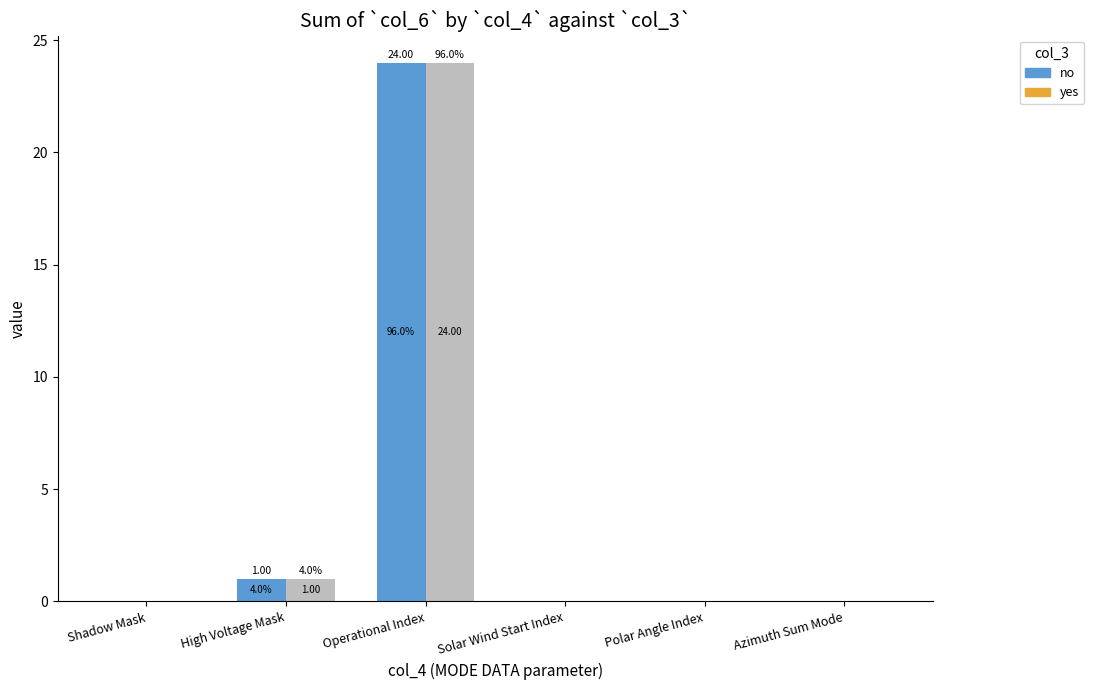

At which category is the sum across all series the highest?

Operational Index